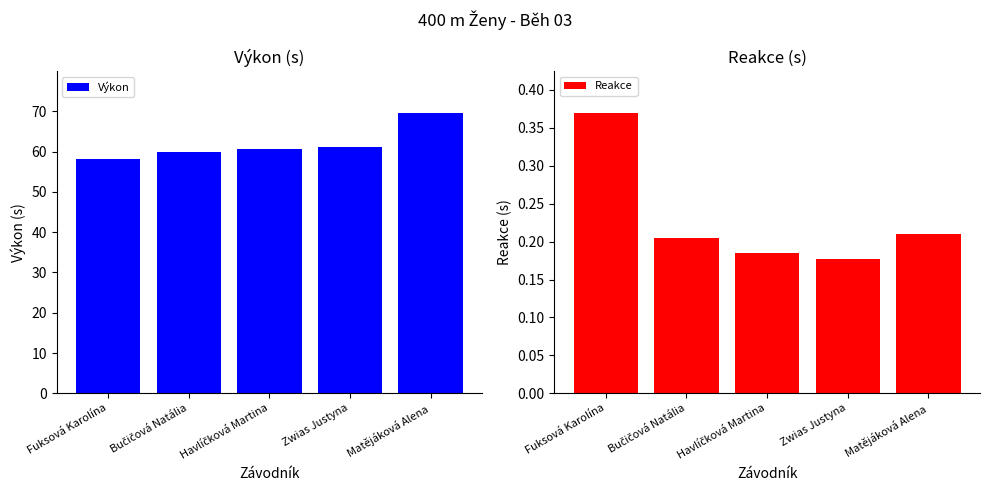

What is the difference between the Výkon values at Matějáková Alena and Fuksová Karolína?

11.2